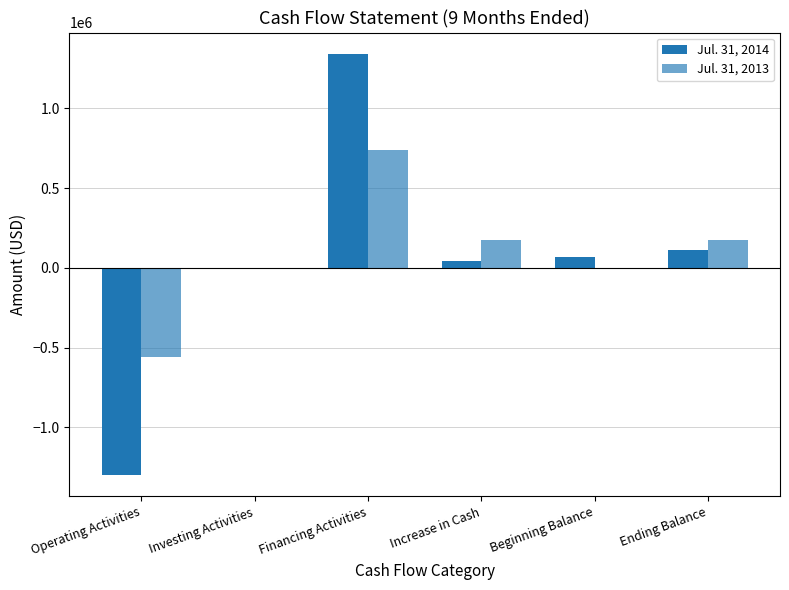

What is the value of the Jul. 31, 2013 bar at the 4th from the left?

173527